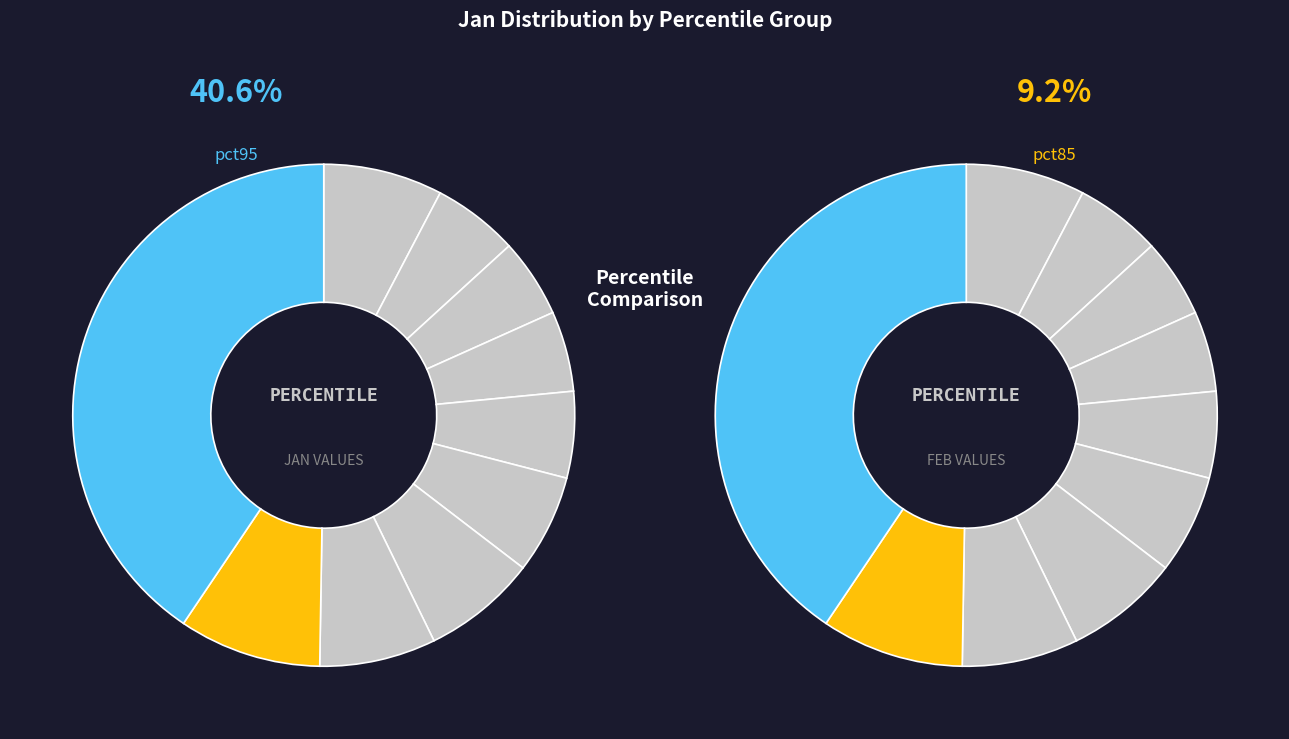

Is there a majority slice in this chart?

No